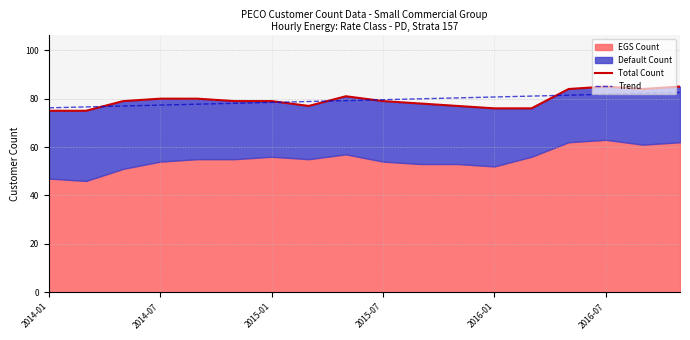

How many times do Trend and Total Count cross each other?

5